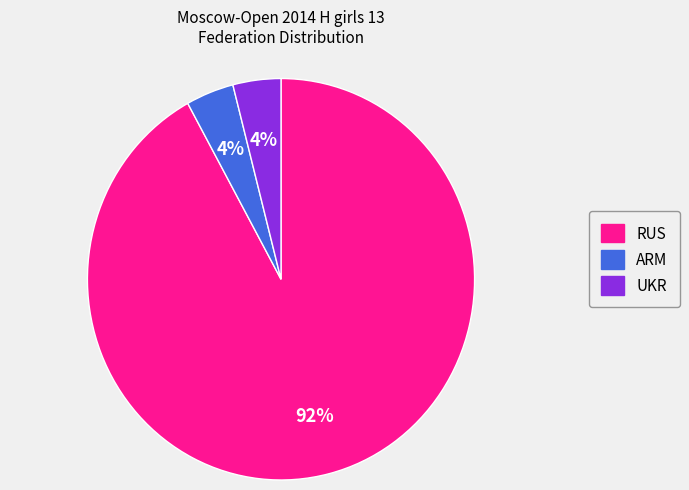

To the nearest percent, what is the difference between the largest and smallest slice percentages?

88%